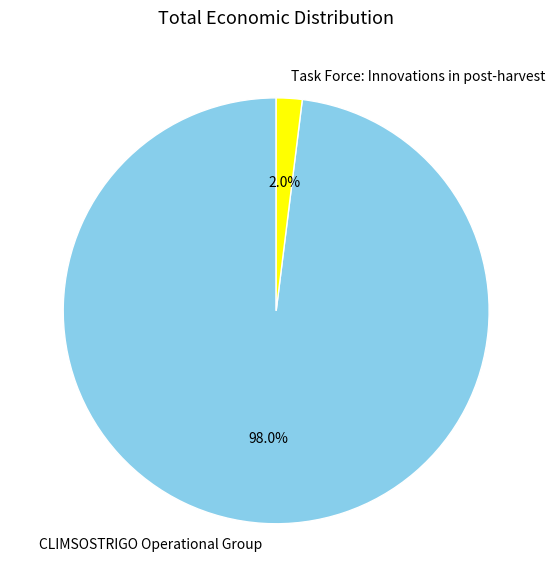

Between Task Force: Innovations in post-harvest and CLIMSOSTRIGO Operational Group, which is larger?

CLIMSOSTRIGO Operational Group